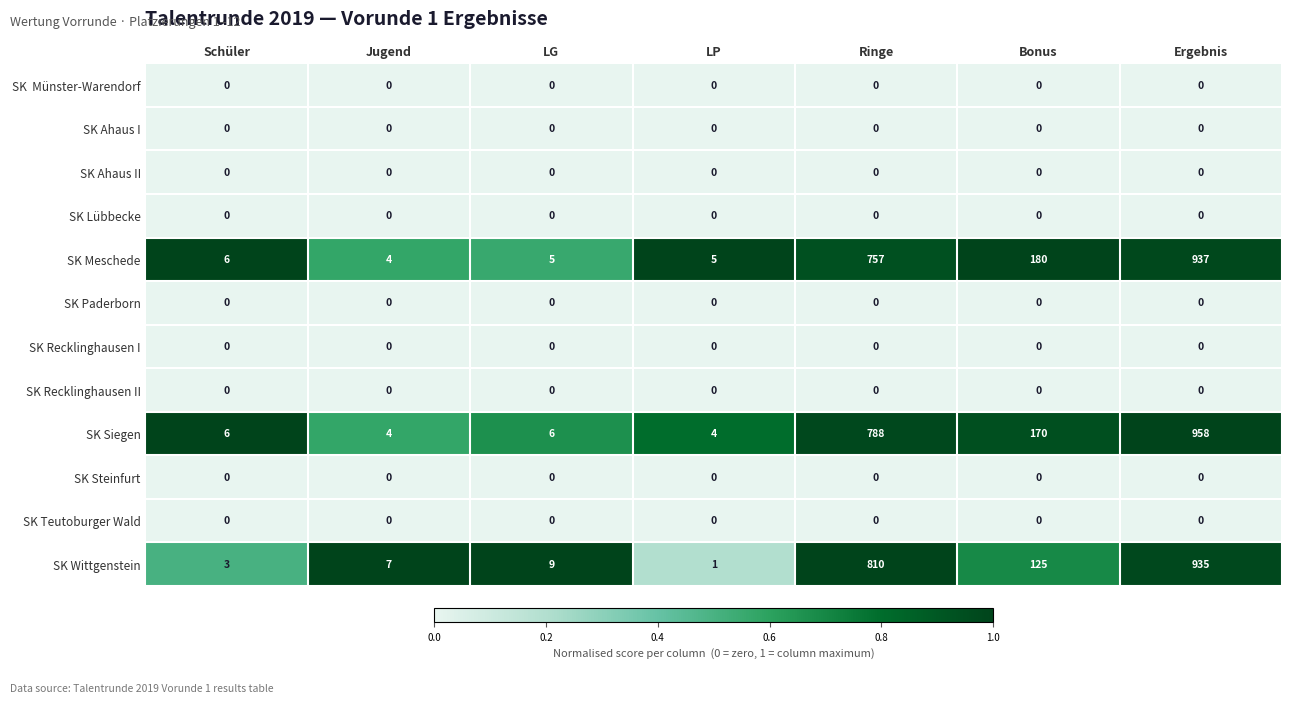

At how many categories does at least one series exceed 0?

7